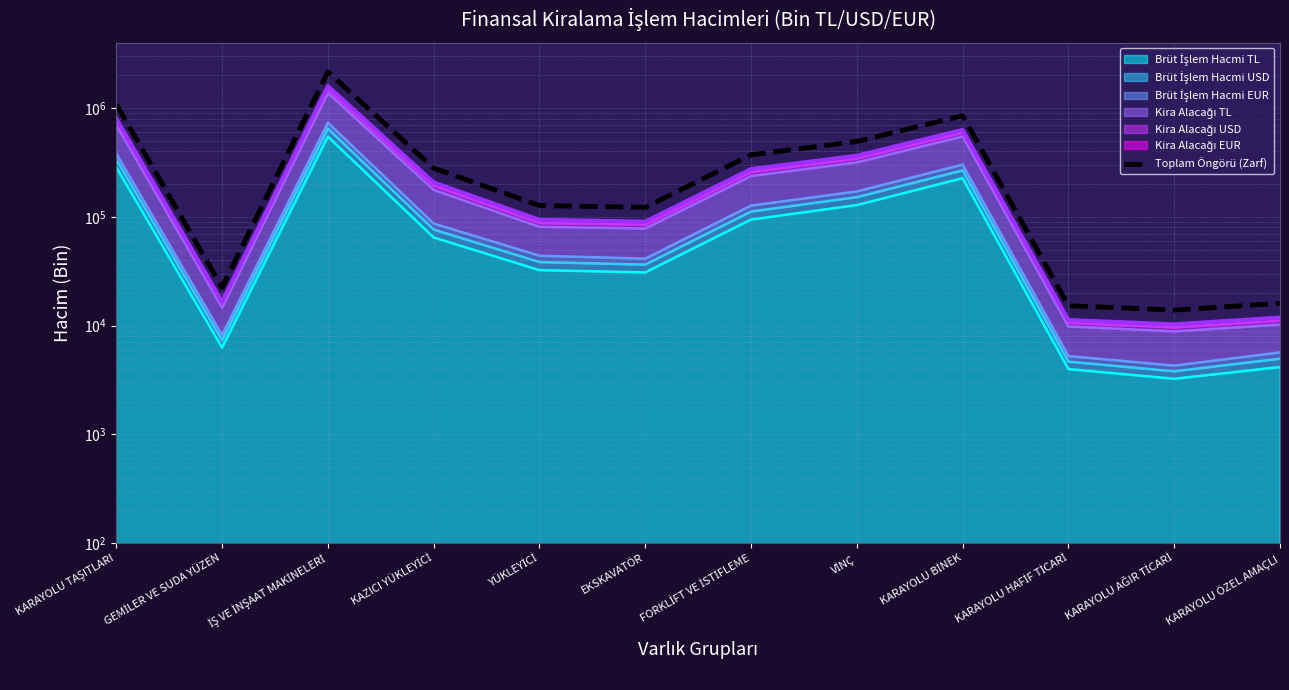

How many interior local valleys (lower than both neighbors) does the data have?

3